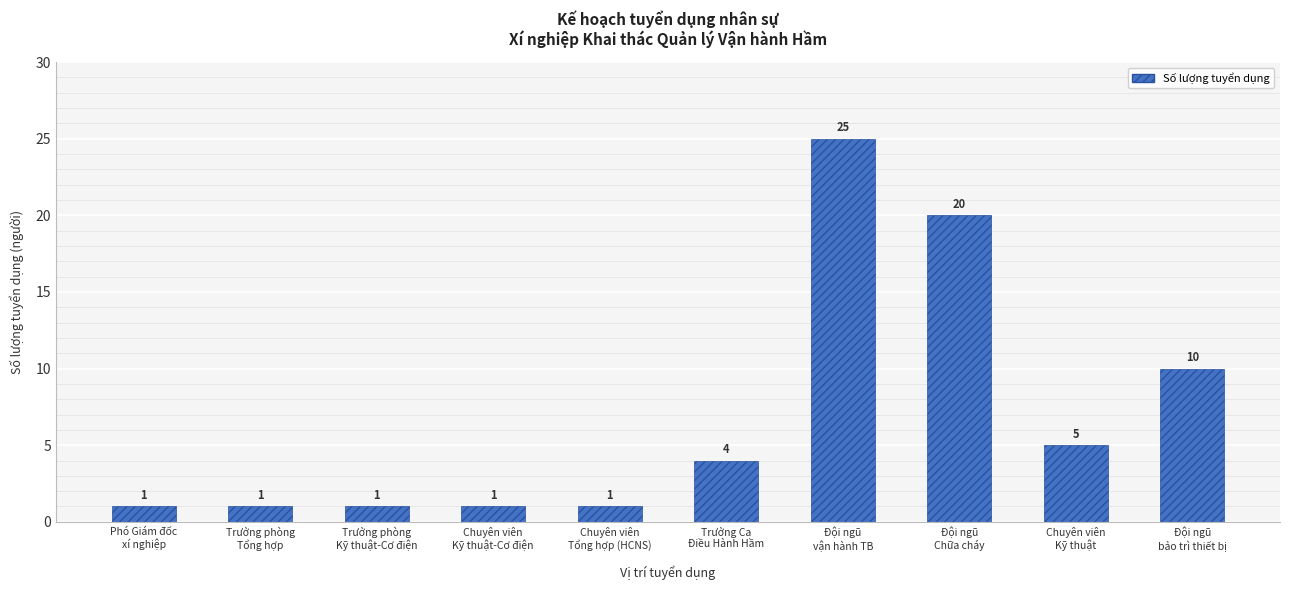

Between Chuyên viên
Kỹ thuật and Phó Giám đốc
xí nghiệp, which is larger?

Chuyên viên
Kỹ thuật